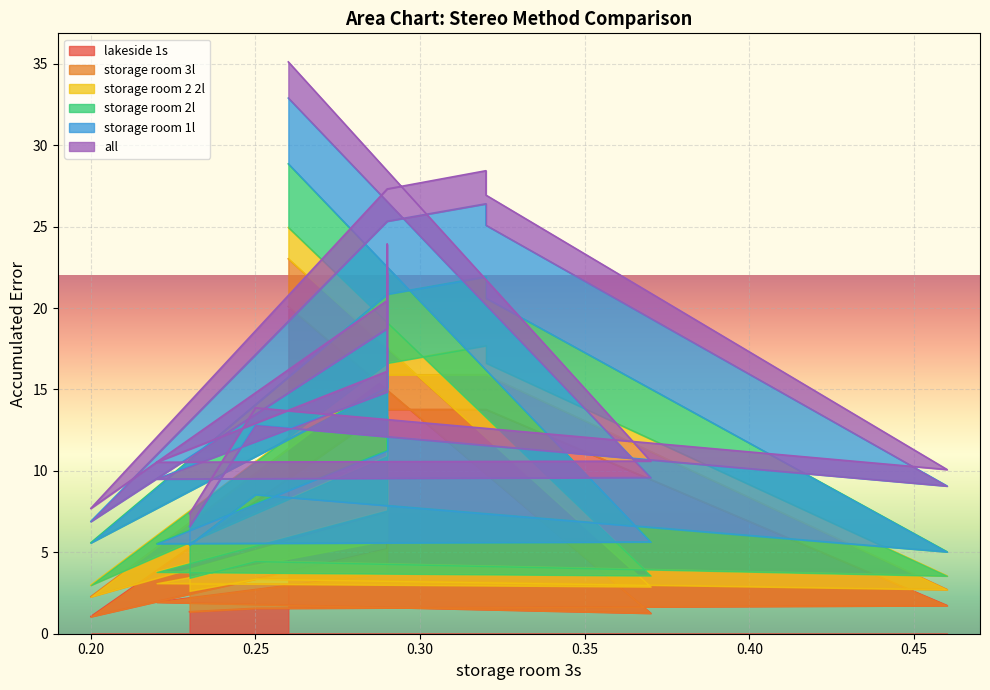

Does the chart display data point markers on the line(s)?

No